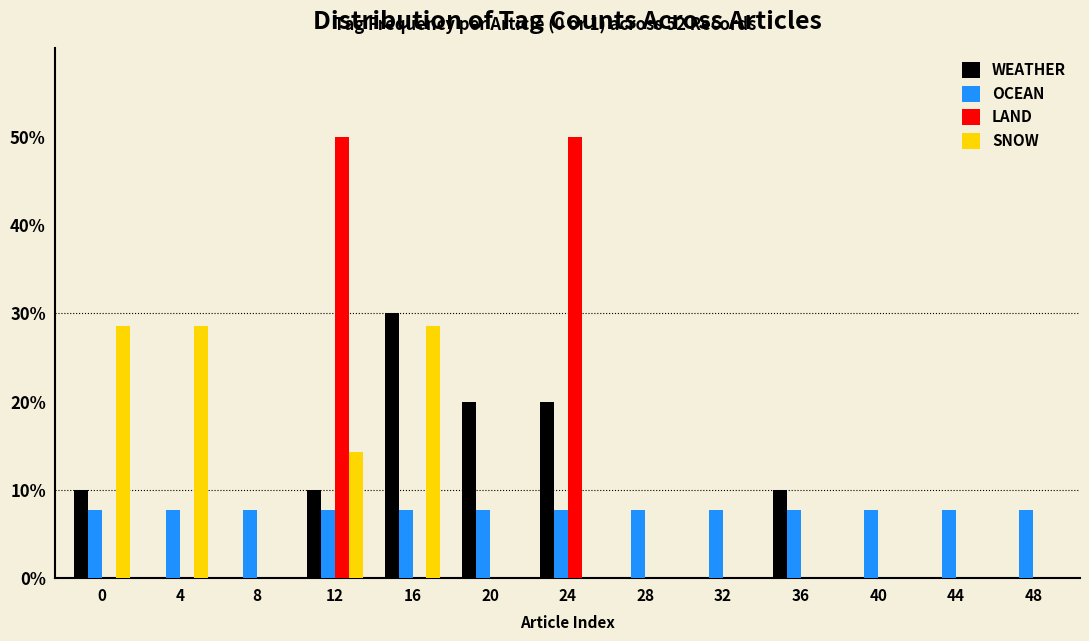

Are the bars horizontal?

No